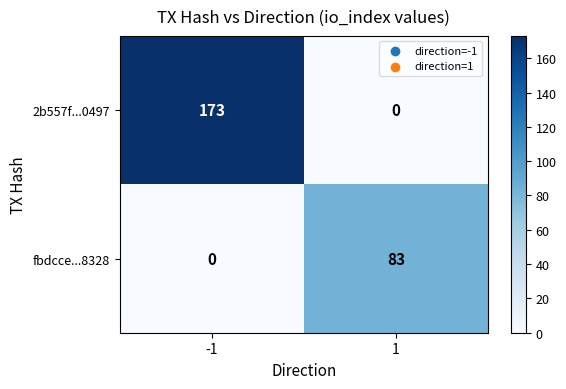

What is the maximum value shown in the chart?

173